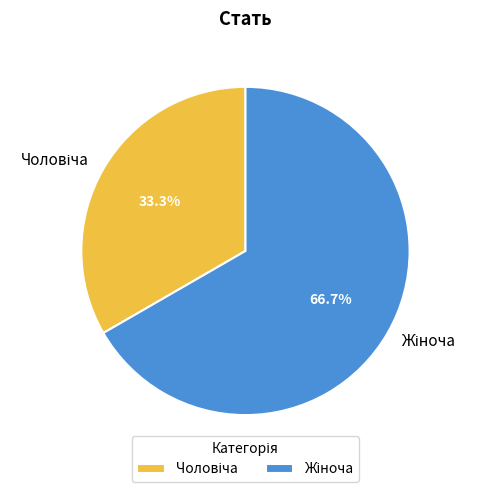

Is there any slice that represents more than half of the pie?

Yes